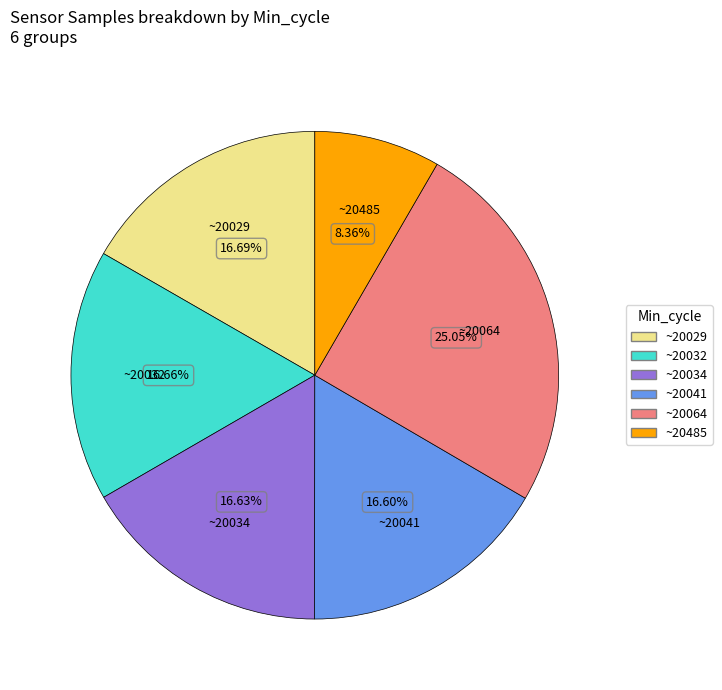

Is there a majority slice in this chart?

No